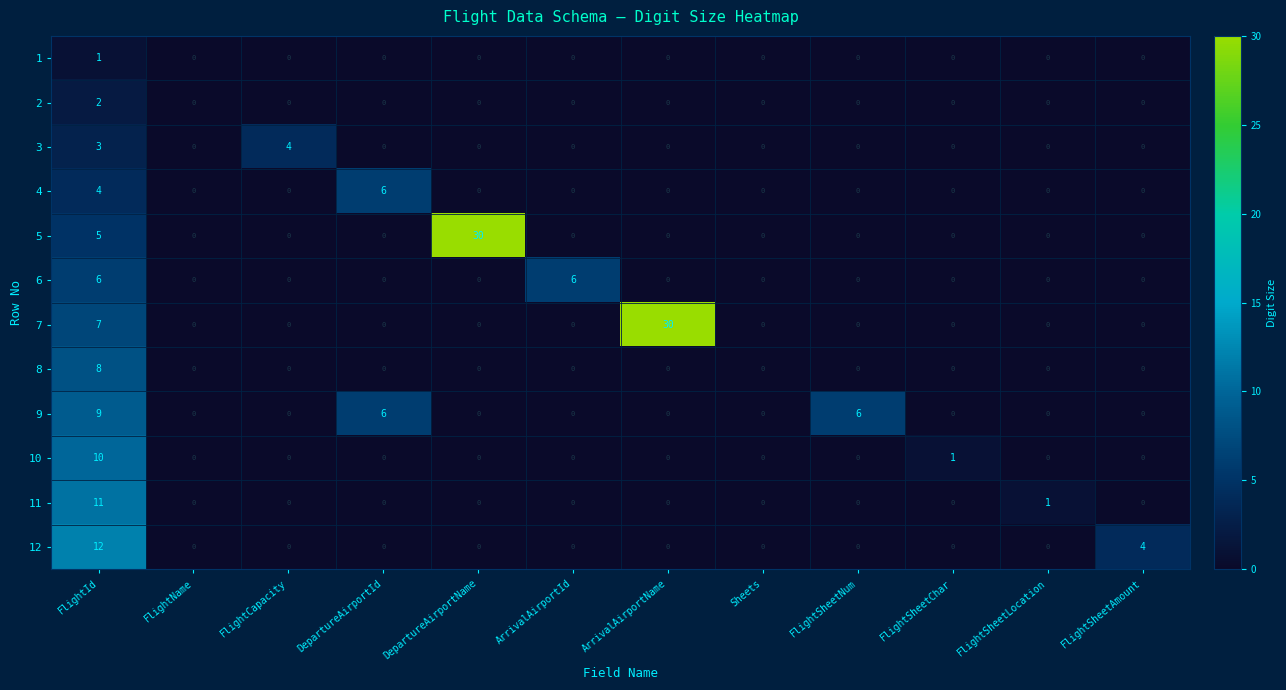

What is the difference between the highest and lowest values at FlightSheetAmount?

4